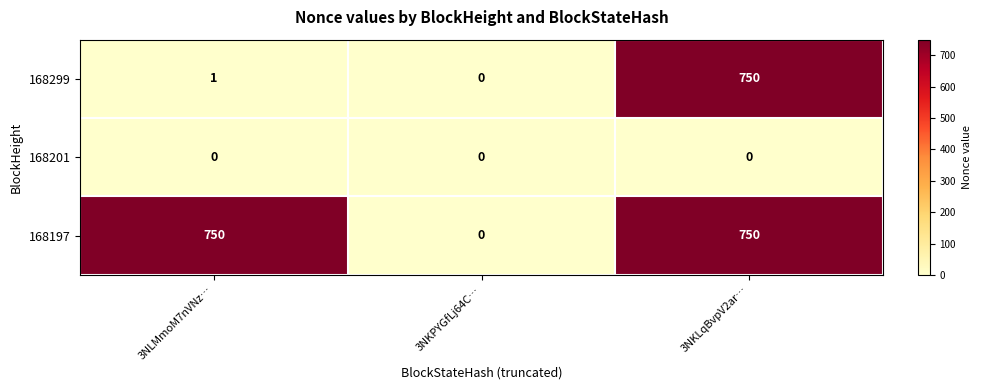

Rank the series by their average value, from highest to lowest.

168197, 168299, 168201